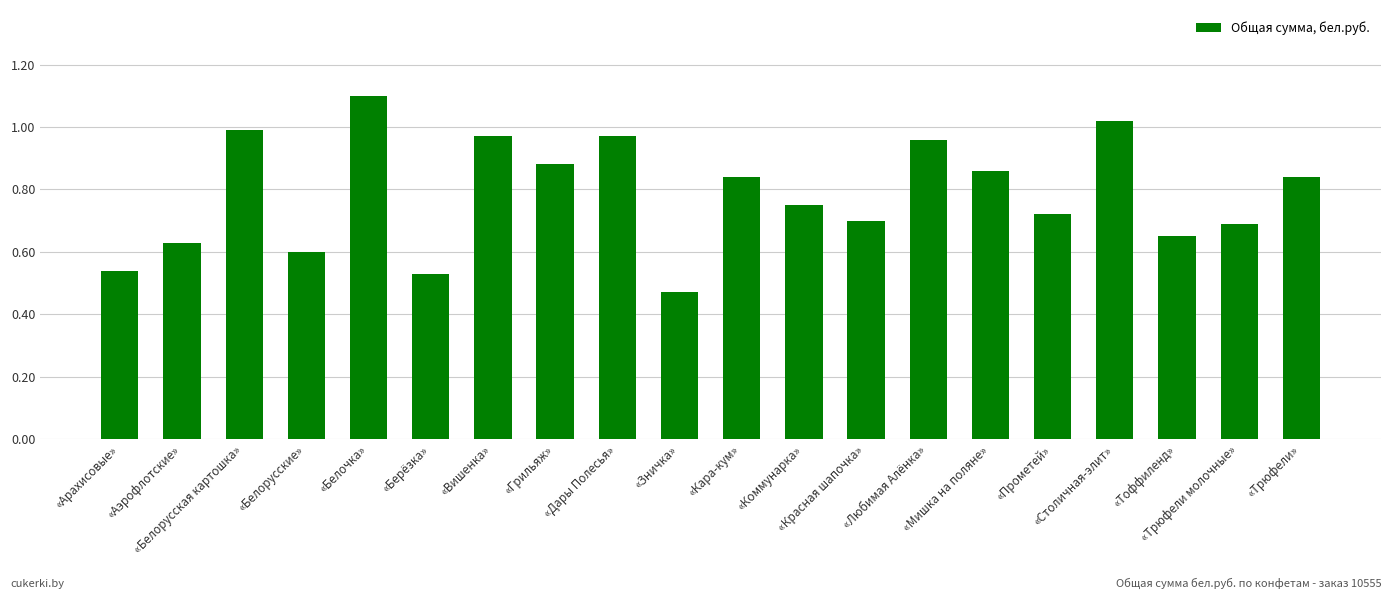

True or false: the data shows 1.0 at «Столичная-элит».

True